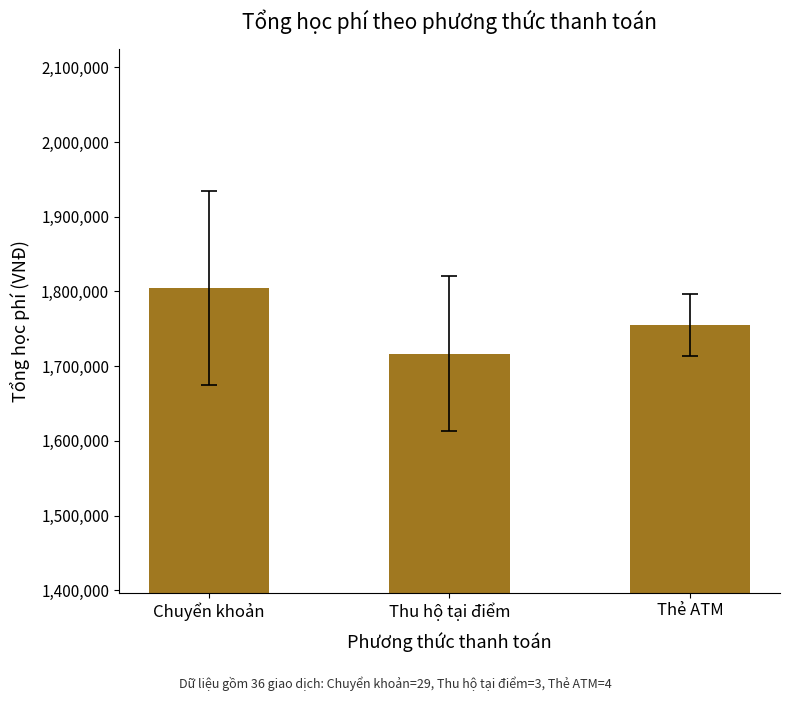

How many bars are there in total?

3